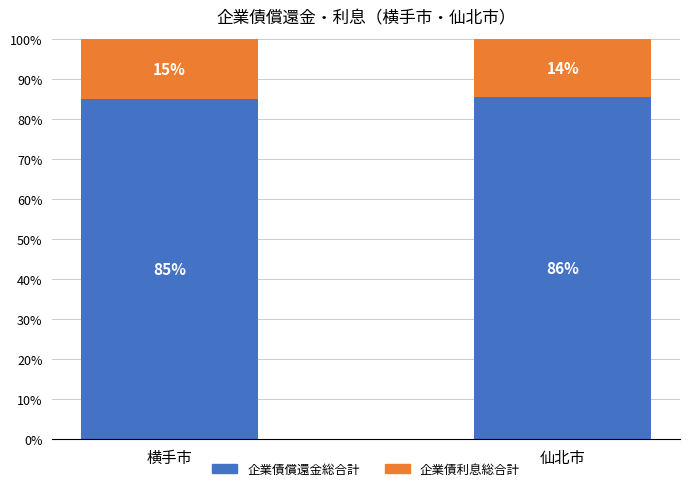

The 企業債償還金総合計 series shows 30.0 at 横手市. True or false?

False